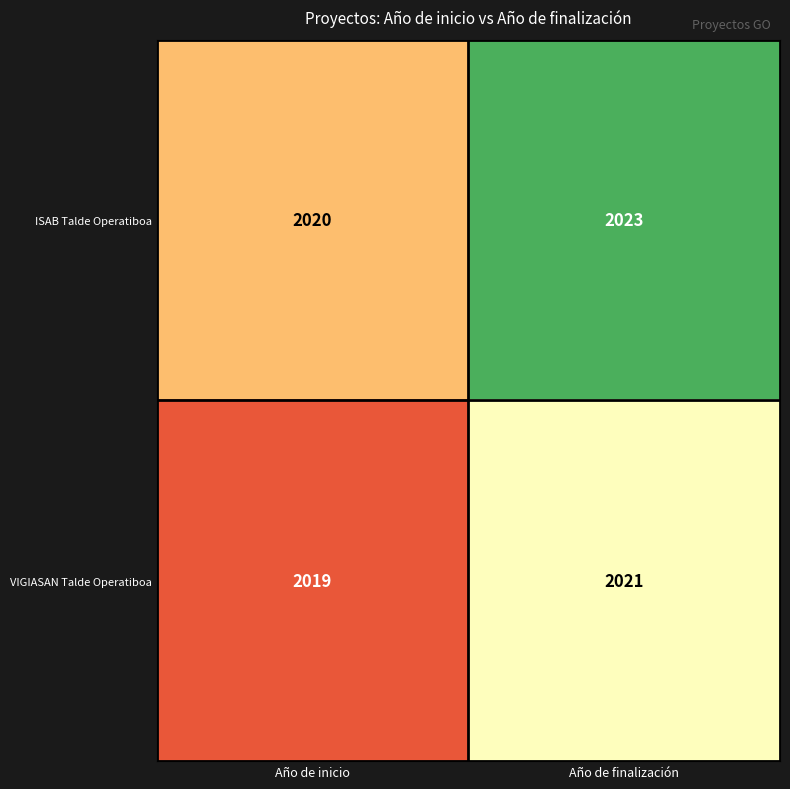

Where is ISAB Talde Operatiboa nearest to the value 2021?

Año de inicio